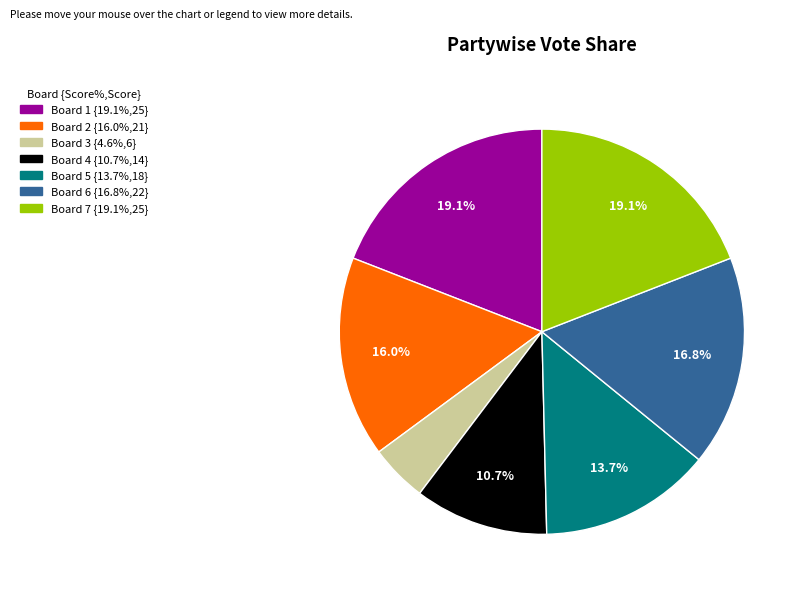

What percentage is the Board 2 slice, to the nearest percent?

16%